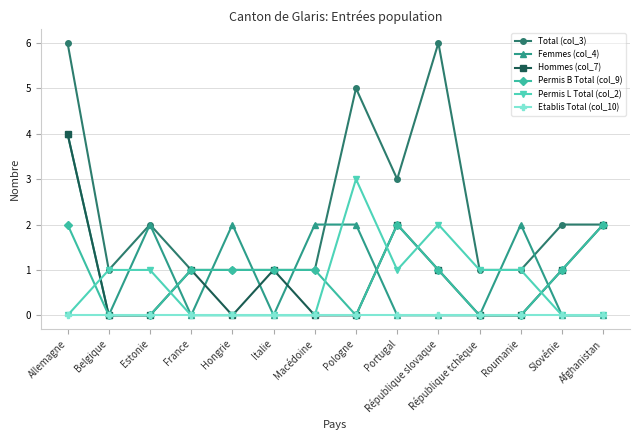

At which category is the sum across all series the highest?

Allemagne